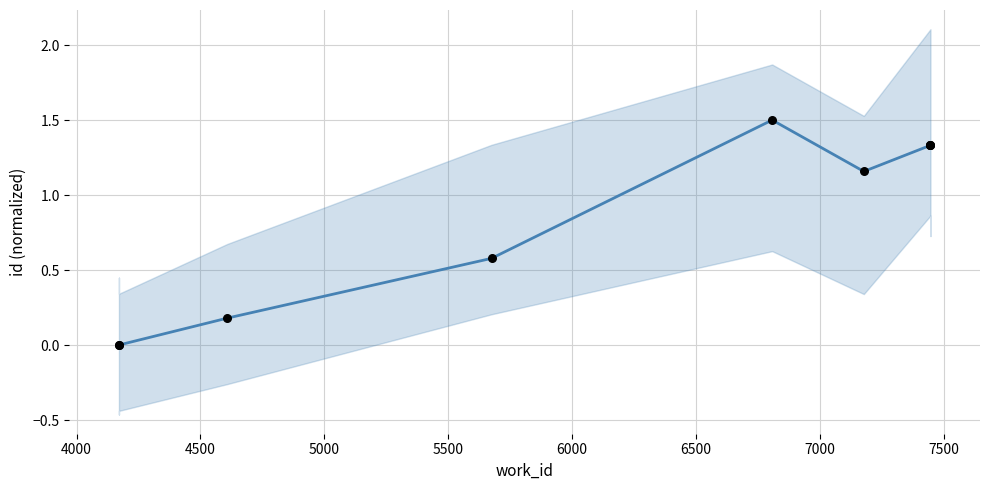

Between 4000 and 5500, which is larger?

5500